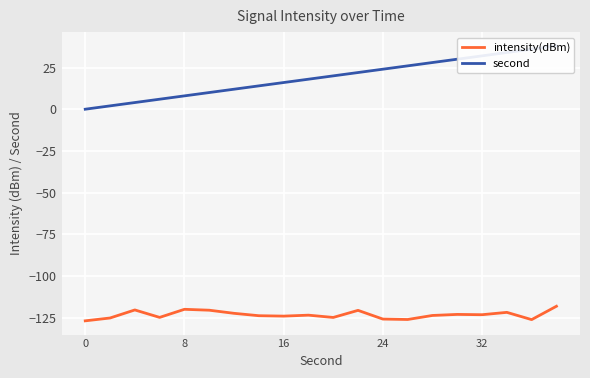

True or false: second has more than 0 interior local peaks.

False